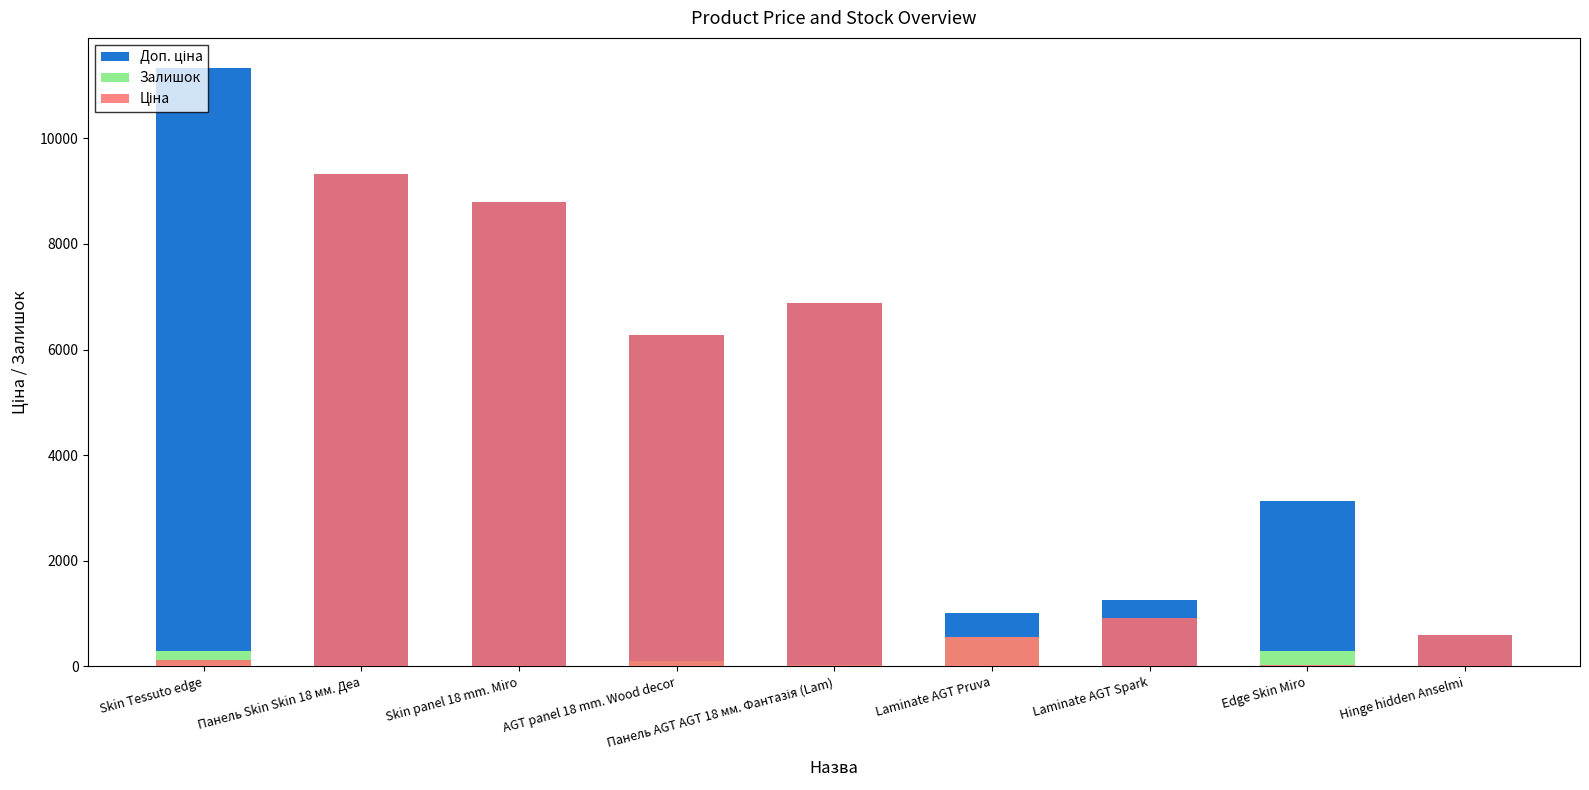

Which series has the widest spread of values?

Доп. ціна